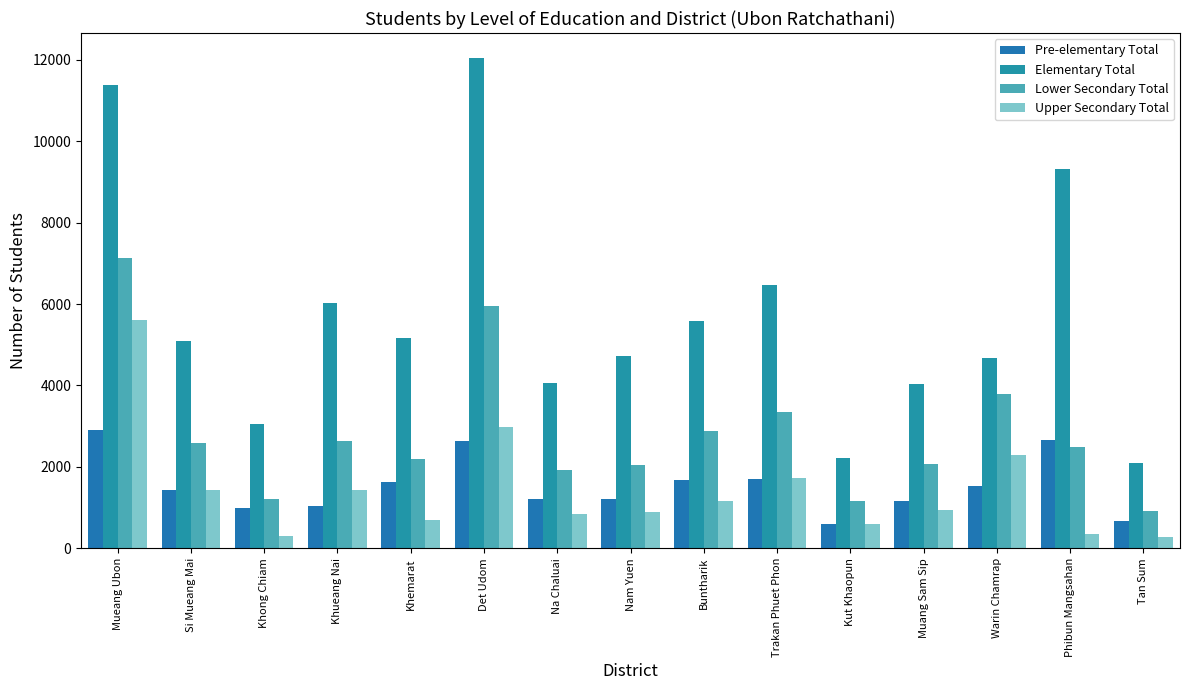

Reading left to right, what are all the values shown in this chart?

Pre-elementary Total: 2902	1426	993	1047	1619	2644	1207	1204	1687	1708	588	1169	1529	2651	662
Elementary Total: 11385	5081	3065	6036	5178	12053	4056	4719	5585	6471	2212	4040	4671	9316	2105
Lower Secondary Total: 7139	2596	1207	2640	2199	5948	1930	2047	2875	3359	1155	2082	3788	2501	908
Upper Secondary Total: 5611	1423	300	1440	702	2980	847	900	1174	1736	589	930	2290	341	278